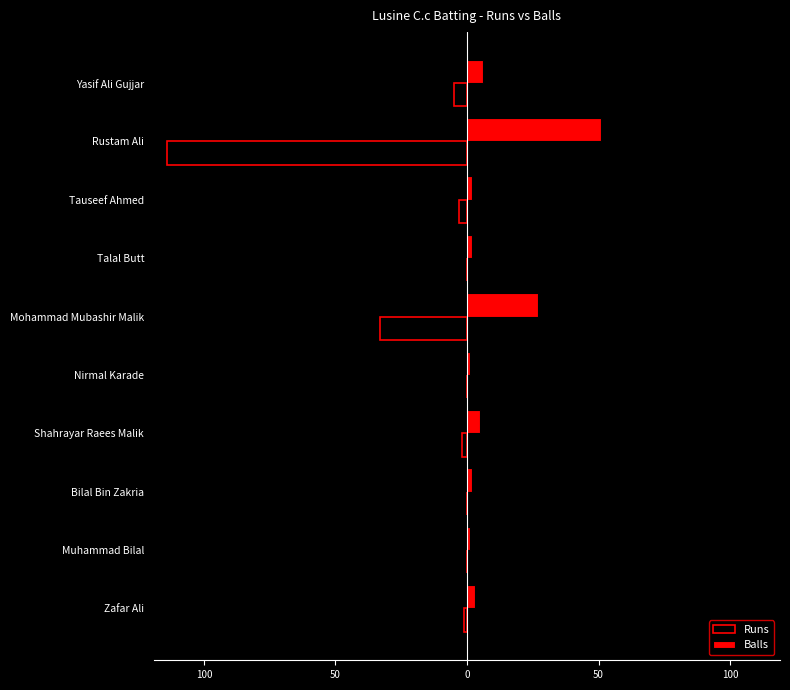

What are all the series names shown in the legend?

Runs, Balls